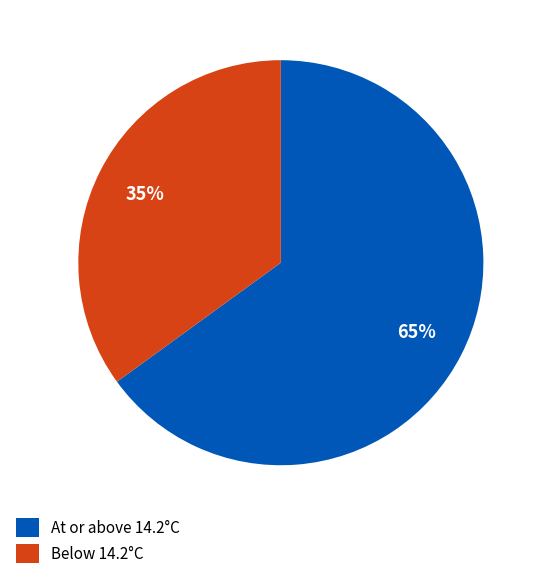

Is there a majority slice in this chart?

Yes